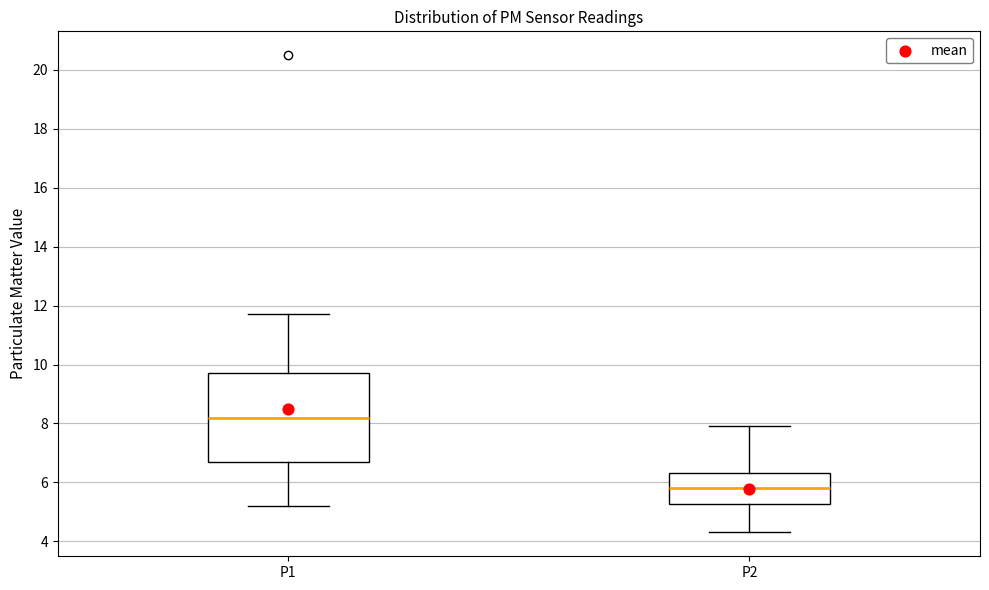

Which box has the lowest median line?

P2